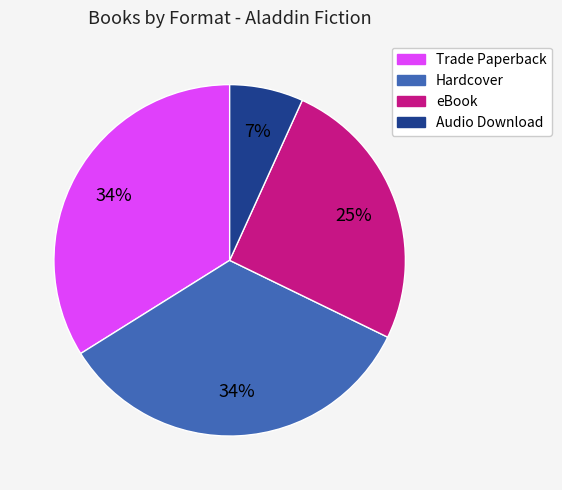

Combined, do eBook and Trade Paperback account for over 50%?

Yes